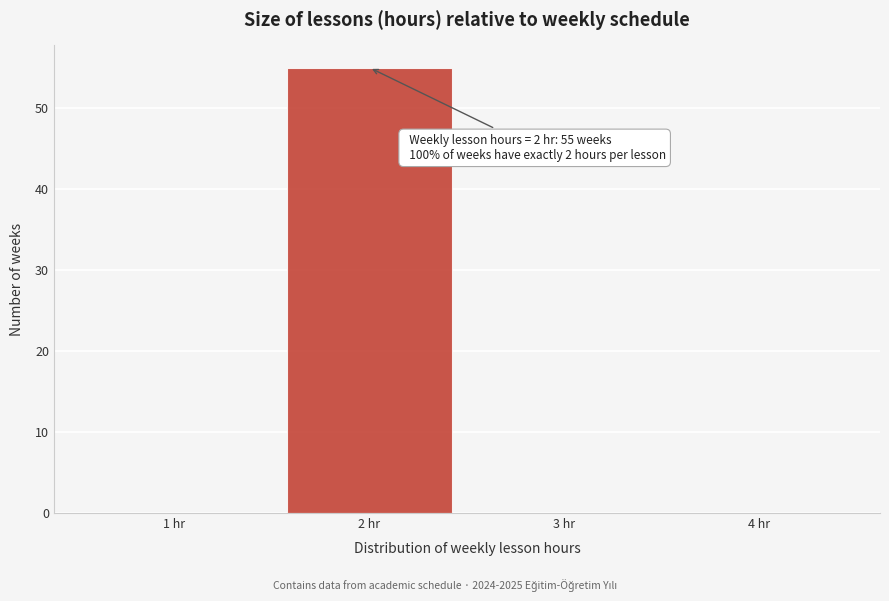

Reading left to right, list all the values displayed in this chart.

1 hr=0	2 hr=55	3 hr=0	4 hr=0